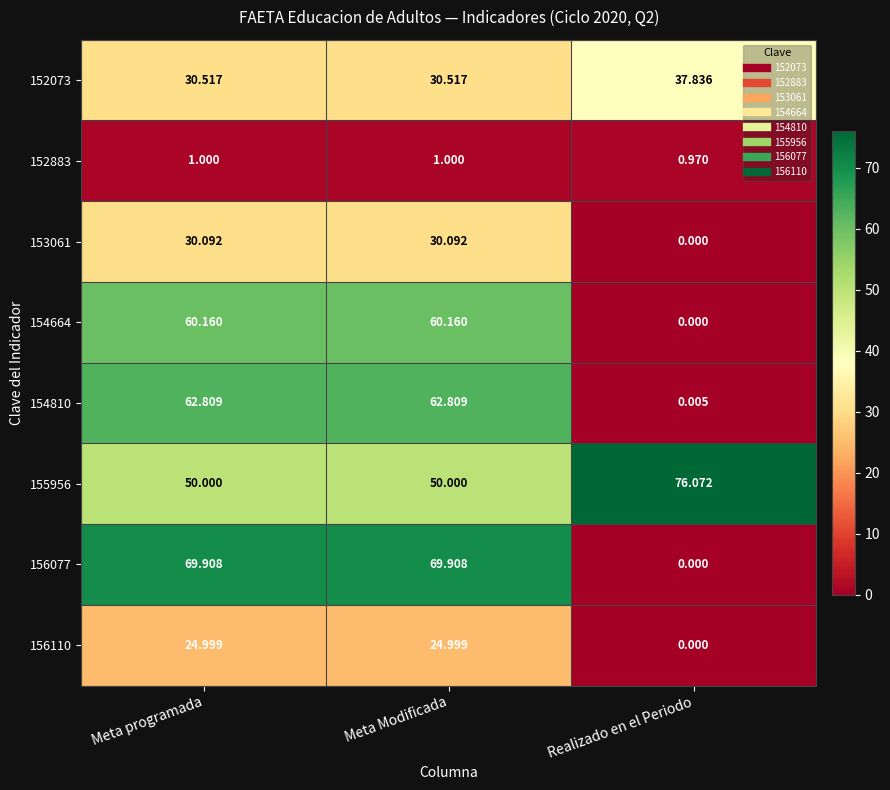

Where does the 153061 series first go above 30?

Meta programada